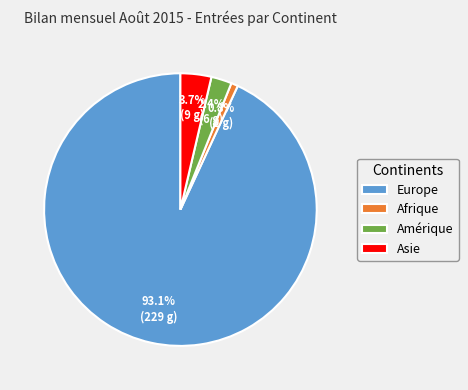

How much of the chart is everything except Afrique?

99.2%